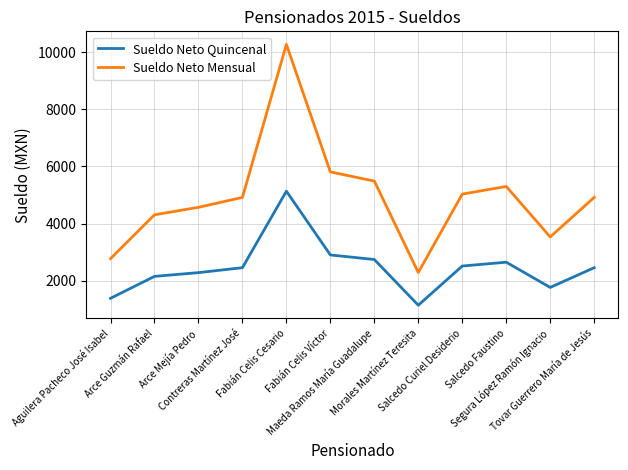

List the series in order of their peak value, lowest first.

Sueldo Neto Quincenal, Sueldo Neto Mensual